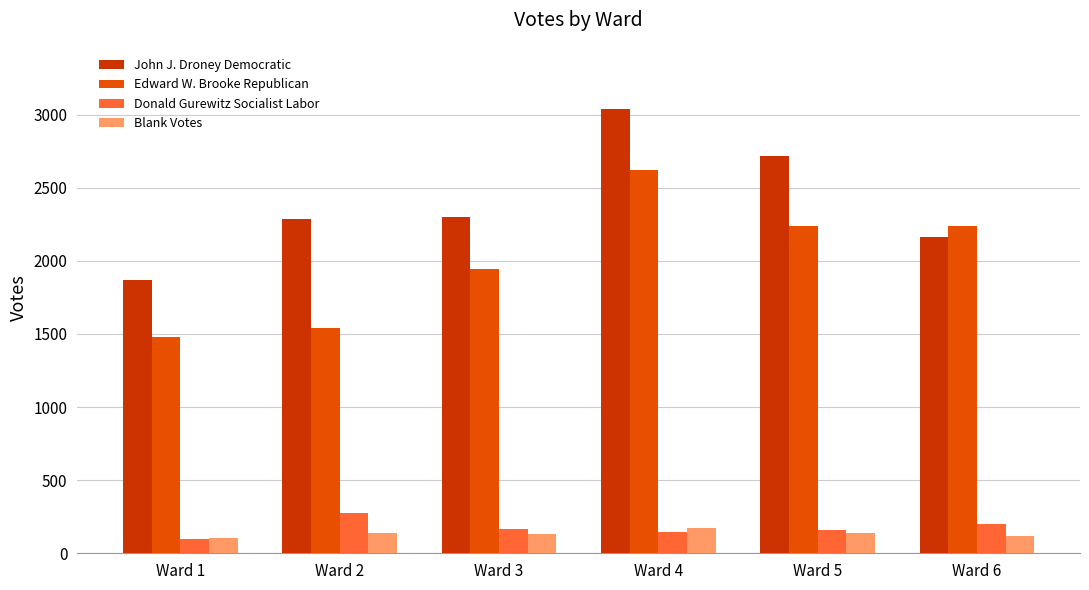

What are all the series names shown in the legend?

John J. Droney Democratic, Edward W. Brooke Republican, Donald Gurewitz Socialist Labor, Blank Votes